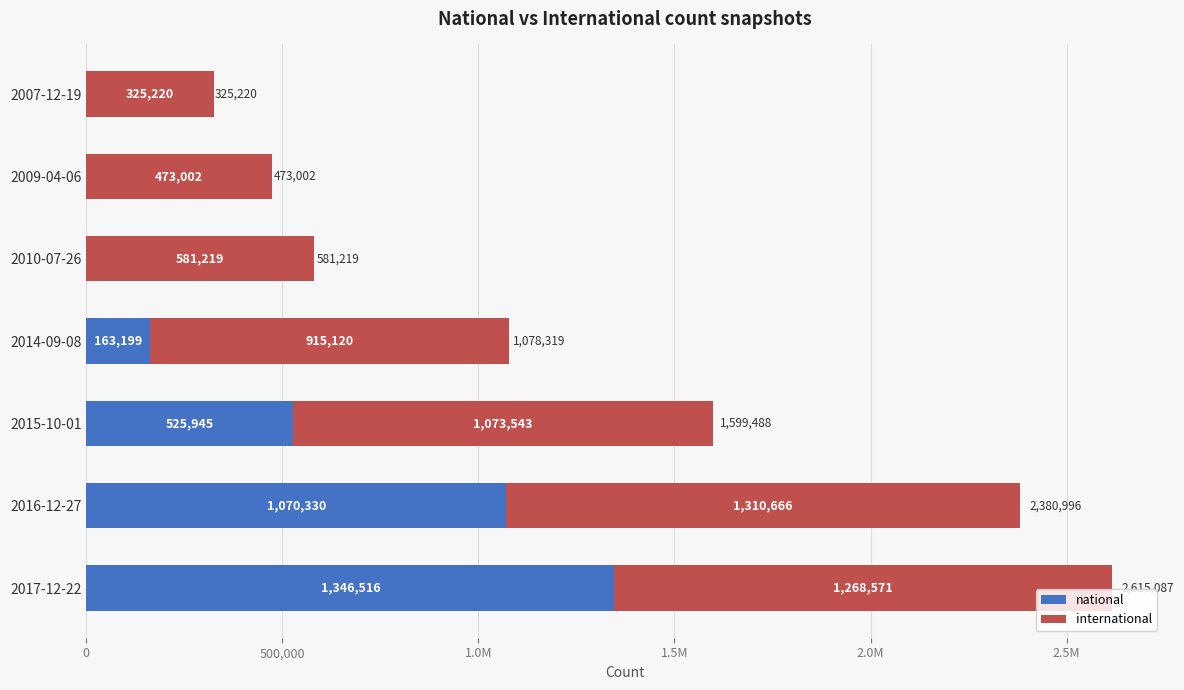

At how many categories does at least one series exceed 397285?

6